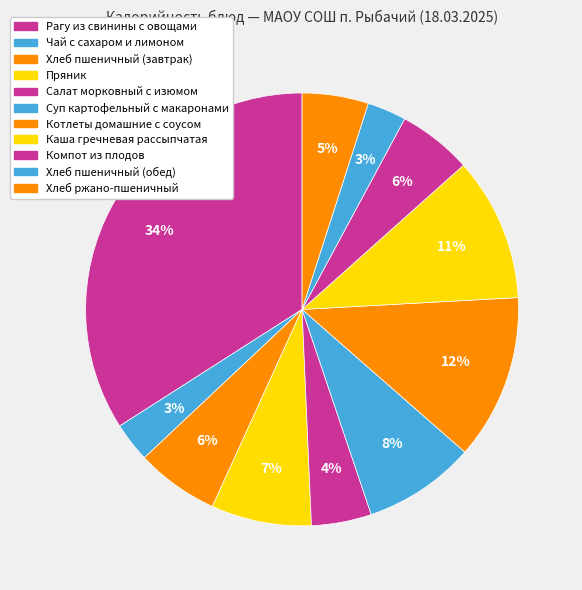

How many slices are in this pie chart?

11